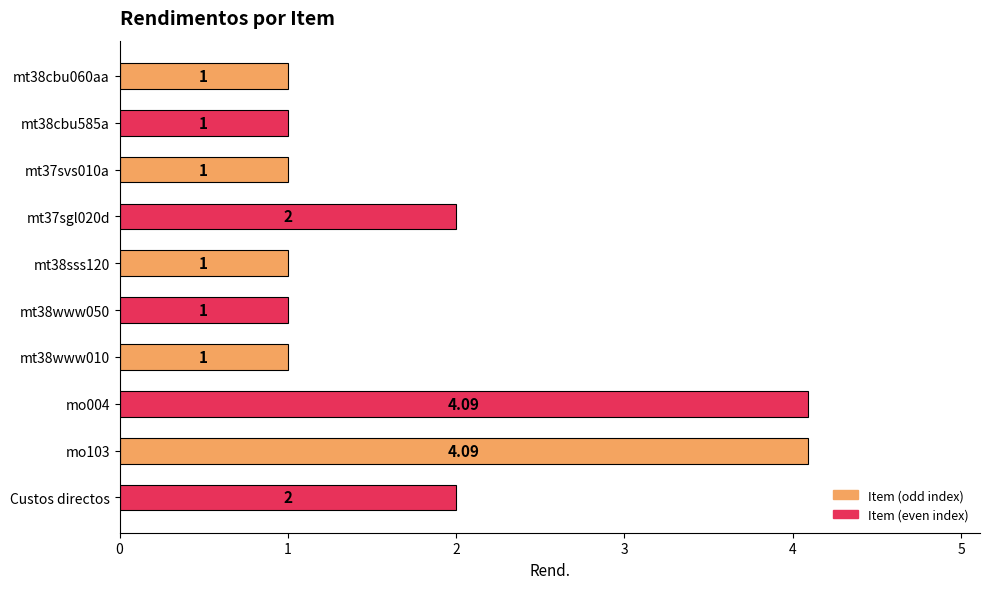

What is the difference between the maximum and minimum values?

3.1